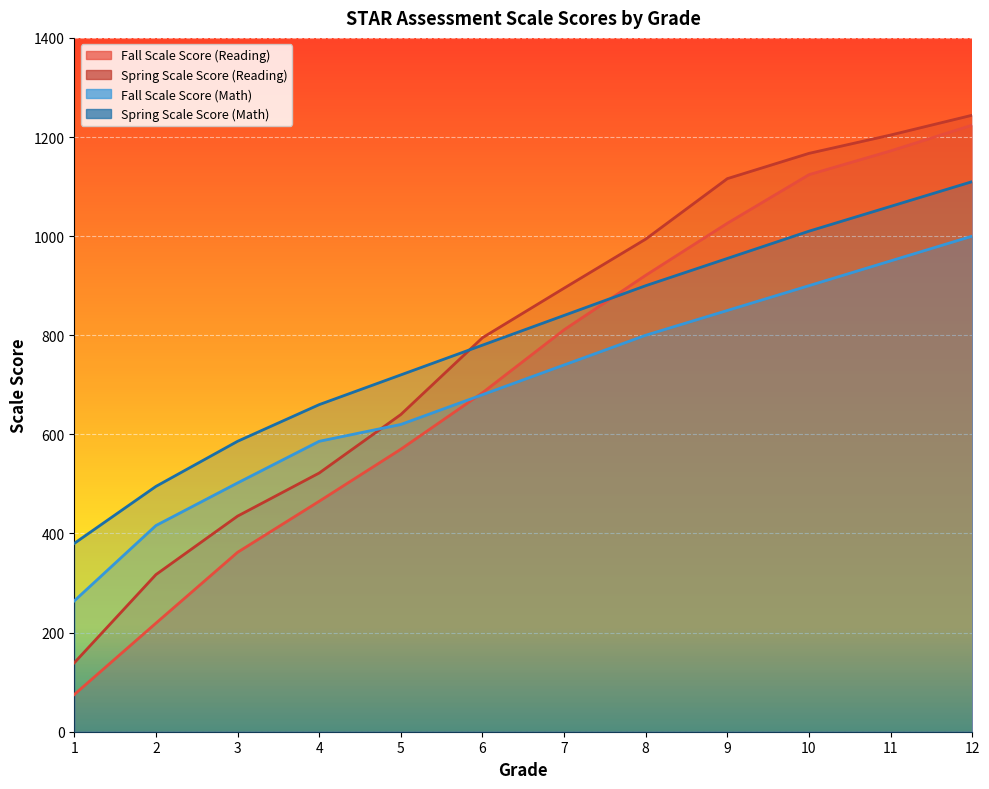

True or false: Spring Scale Score (Reading) and Fall Scale Score (Reading) cross at least once.

False